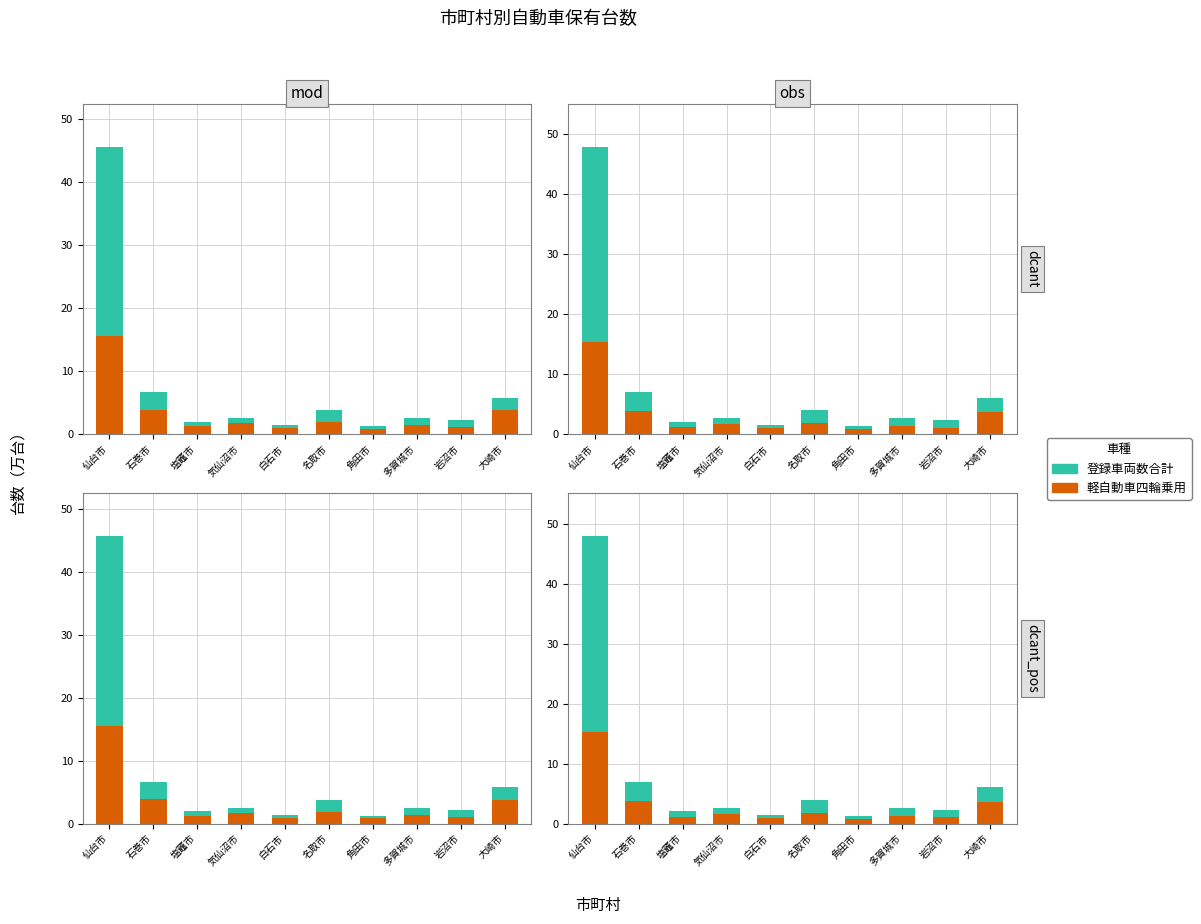

Reading right to left, what are all the values shown in this chart?

軽自動車四輪乗用: 3.6	1.0	1.4	0.8	1.8	0.9	1.7	1.2	3.8	15.3
登録車両数合計: 2.4	1.3	1.3	0.5	2.2	0.5	1.0	0.9	3.2	32.6